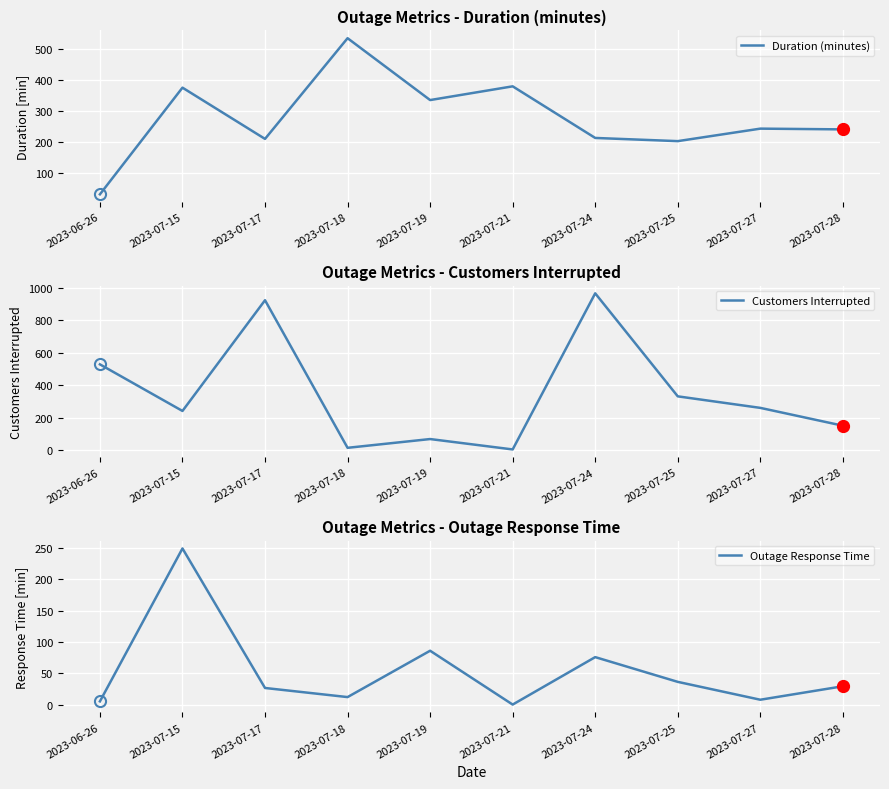

What is the difference between the maximum and minimum values in the Outage Response Time series?

248.4